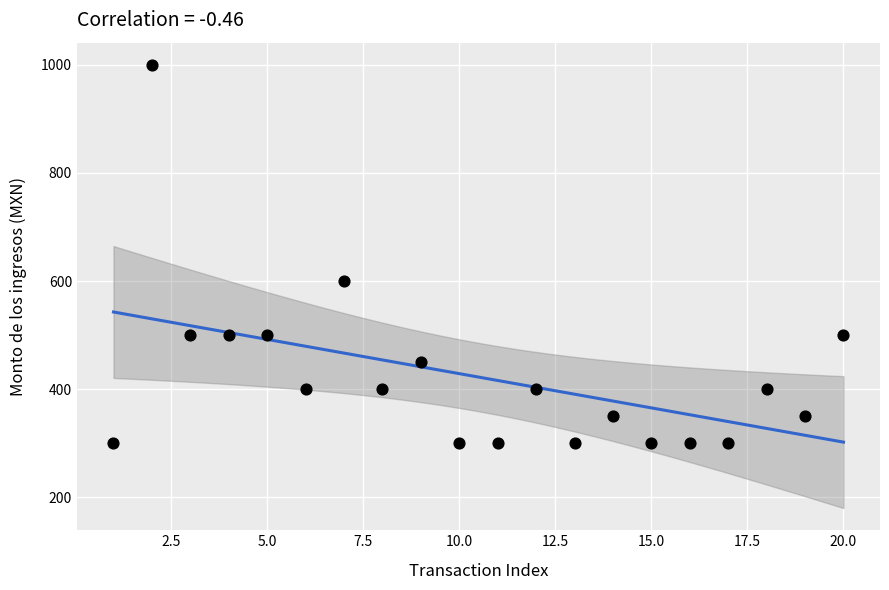

What is the range of X values (max minus min)?

19